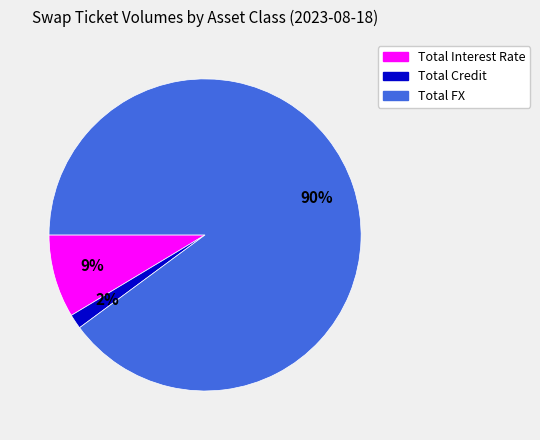

Is the sum of Total FX and Total Credit greater than half?

Yes